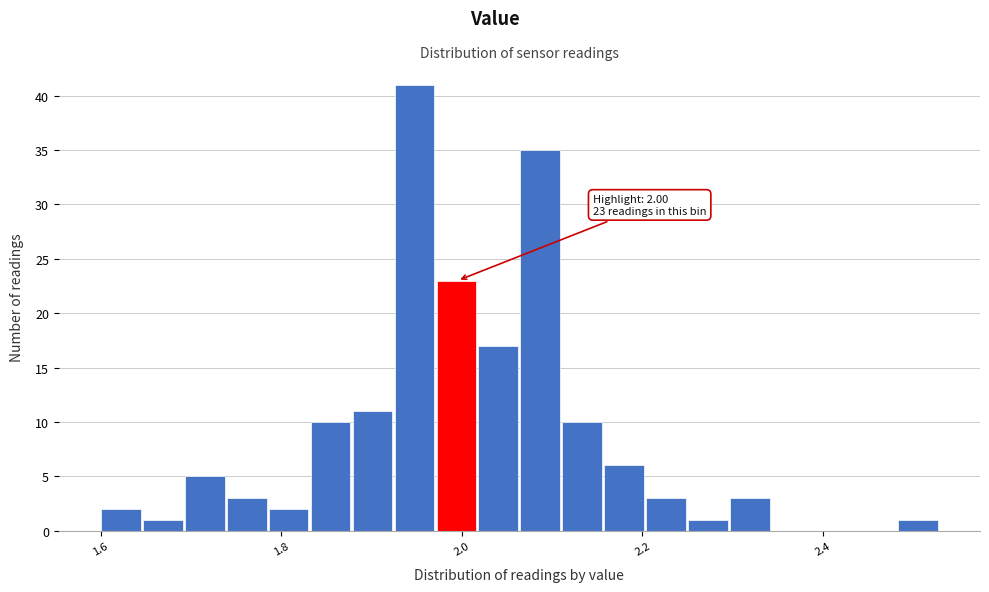

Around what value on the x-axis is the tallest bar? Give the approximate position of its centre, as read against the axis.

1.94